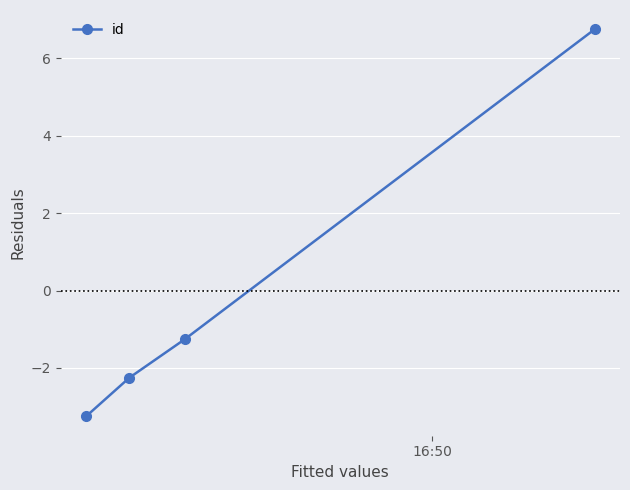

What is the minimum value shown in the chart?

-3.2